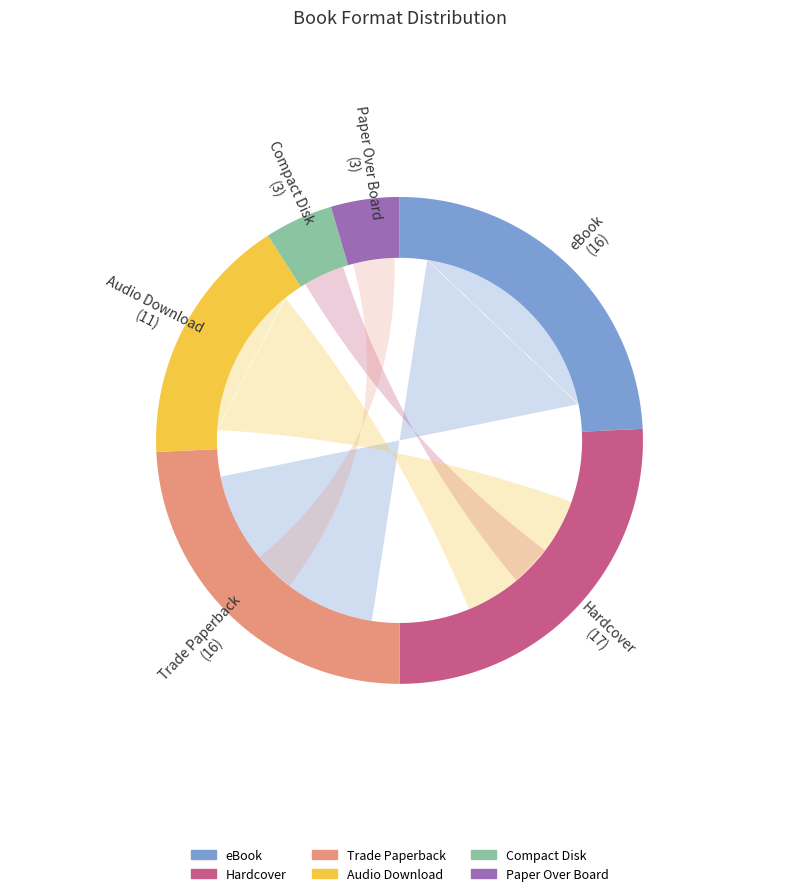

Which slice is the smallest?

Compact Disk